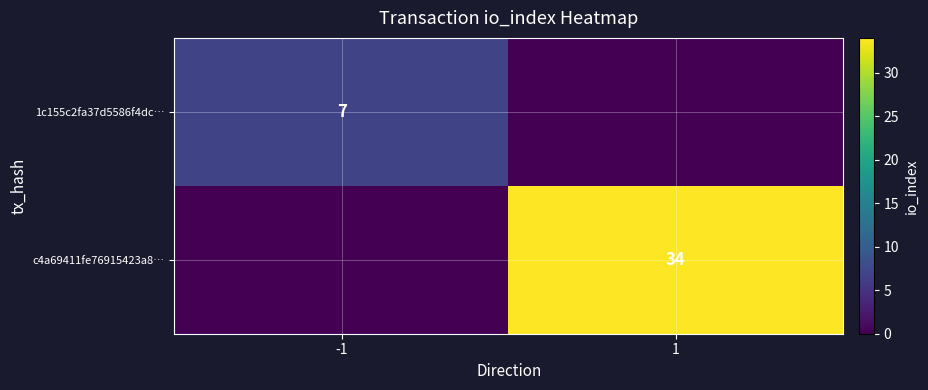

Is it true that 1c155c2fa37d5586f4dc… equals 7 at -1?

True